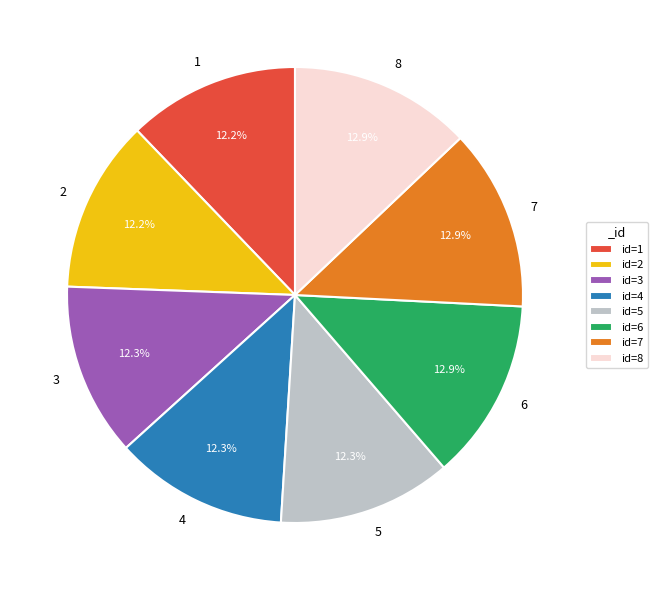

To the nearest percent, what is the average slice percentage?

12%